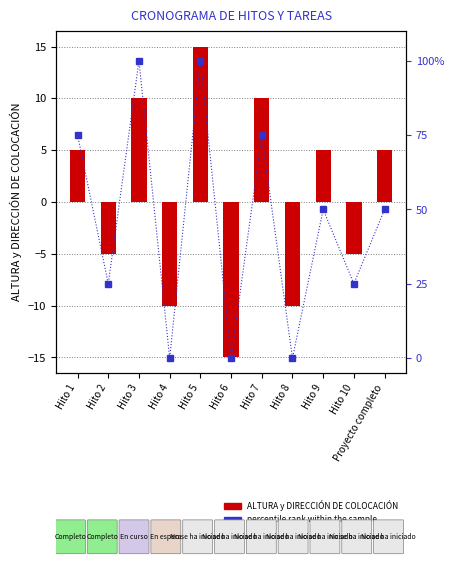

What is the difference between the second highest and minimum values in the ALTURA y DIRECCIÓN DE COLOCACIÓN series?

25